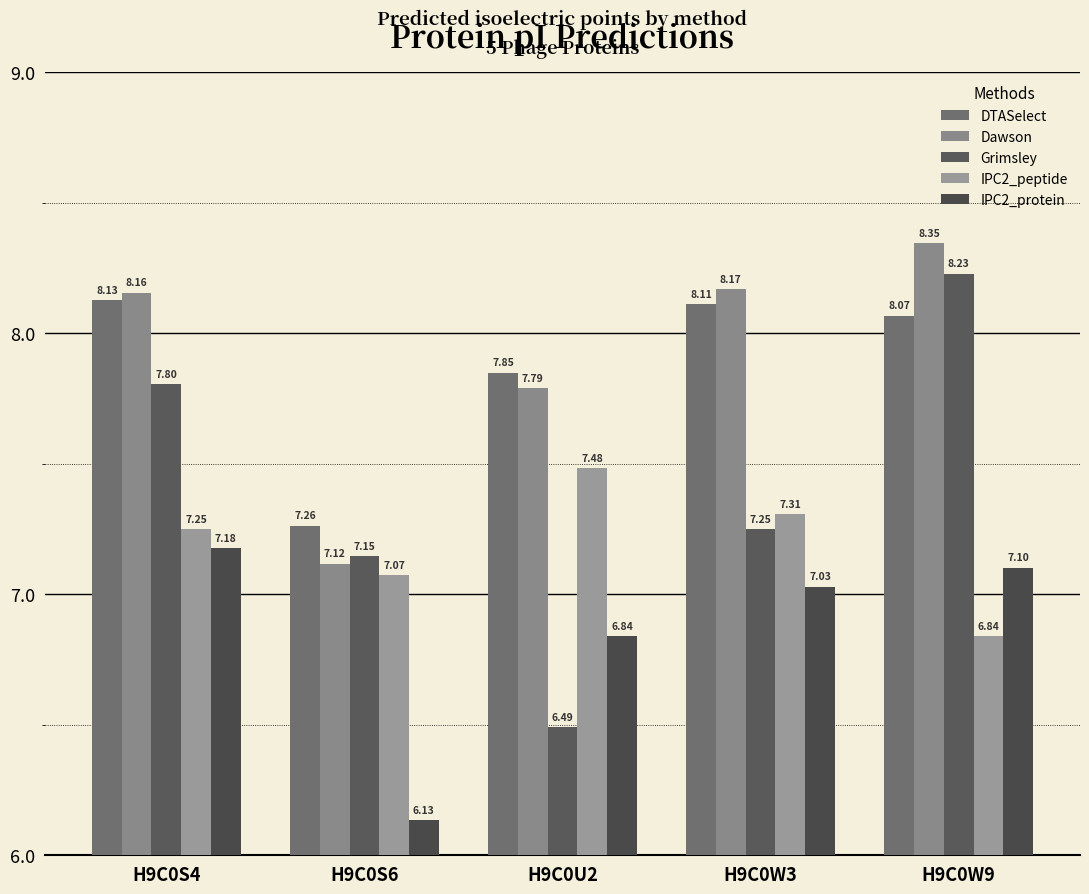

At which category does the chart reach its minimum across all series?

H9C0S6